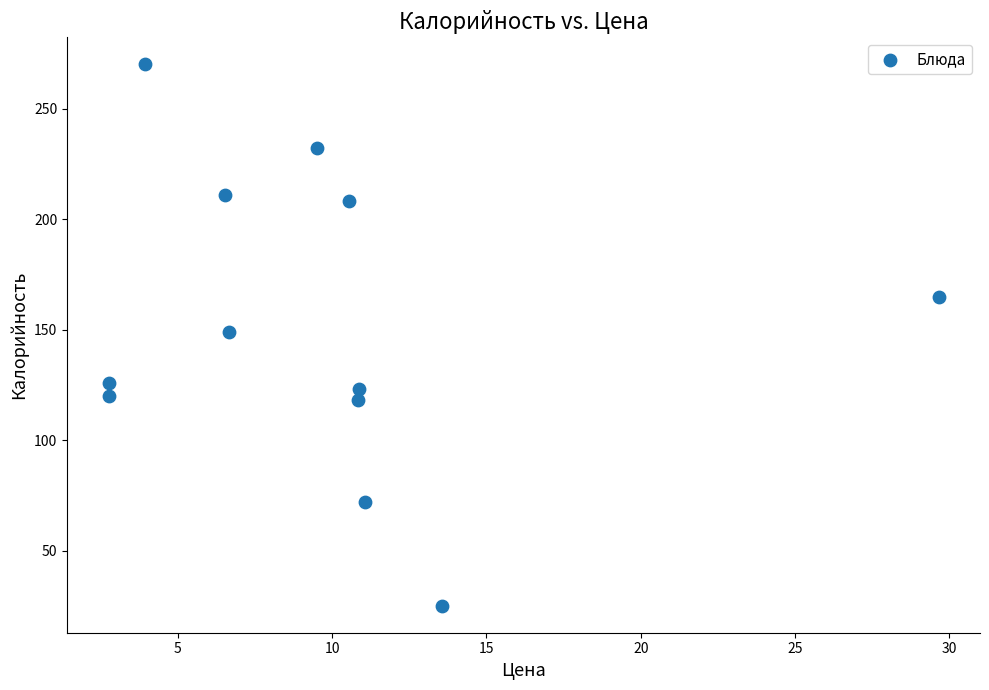

What is the range of Y values (max minus min)?

244.8